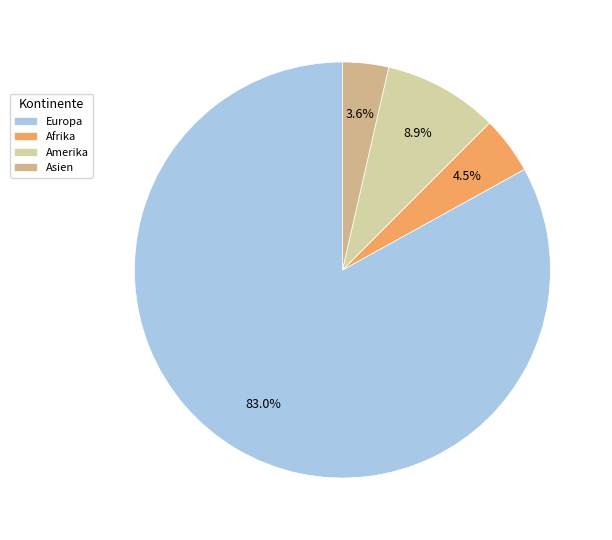

How many slices are in this pie chart?

4